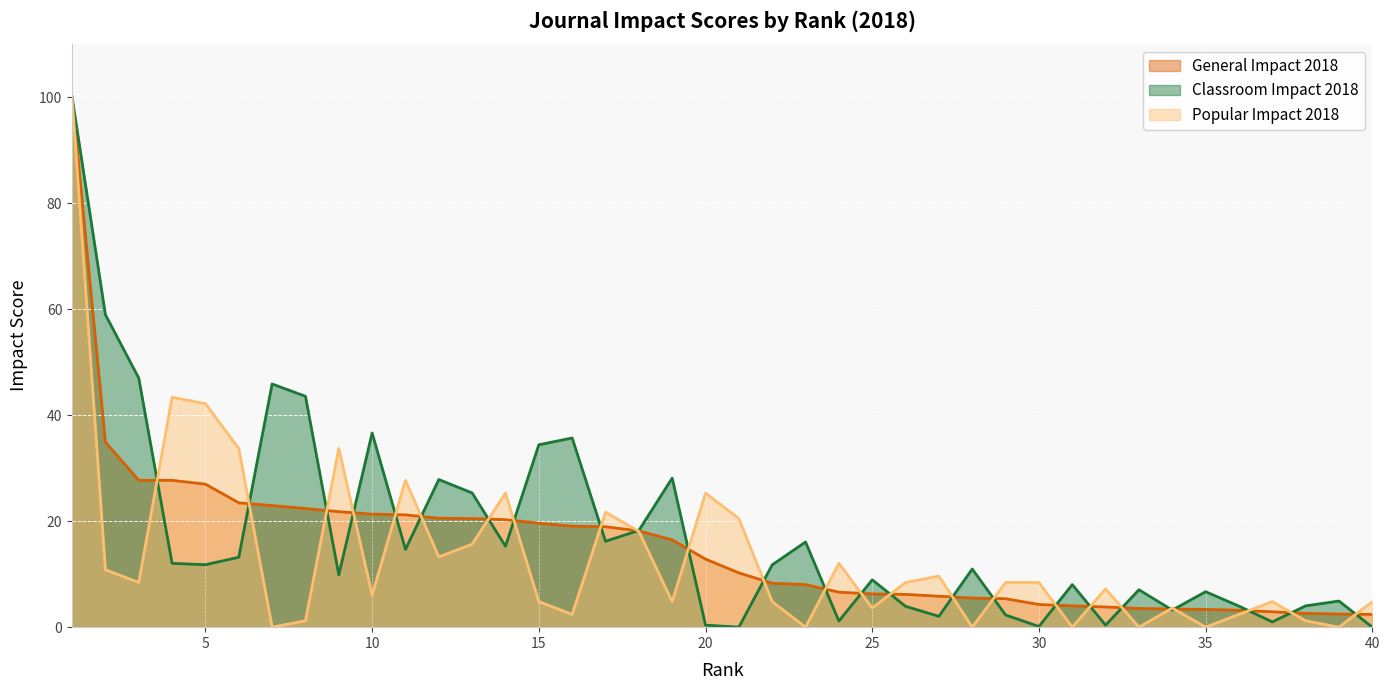

Reading left to right, transcribe all the data shown in this chart.

General Impact 2018: 100.0	34.9	27.7	27.7	27.0	23.5	22.9	22.4	21.8	21.3	21.2	20.6	20.5	20.3	19.6	19.1	18.9	18.2	16.5	12.8	10.2	8.3	8.0	6.6	6.3	6.2	5.8	5.5	5.4	4.3	4.0	3.8	3.5	3.4	3.4	3.2	2.9	2.6	2.5	2.4
Classroom Impact 2018: 100.0	59.0	47.0	12.0	11.8	13.2	45.9	43.6	9.8	36.6	14.7	27.9	25.3	15.3	34.4	35.7	16.2	18.2	28.1	0.4	0.0	11.8	16.1	1.1	8.9	3.9	2.0	11.0	2.3	0.1	8.0	0.4	7.1	3.2	6.7	4.0	1.0	4.0	4.9	0.0
Popular Impact 2018: 100.0	10.8	8.4	43.4	42.2	33.7	0.0	1.2	33.7	6.0	27.7	13.2	15.7	25.3	4.8	2.4	21.7	18.1	4.8	25.3	20.5	4.8	0.0	12.1	3.6	8.4	9.6	0.0	8.4	8.4	0.0	7.2	0.0	3.6	0.0	2.4	4.8	1.2	0.0	4.8